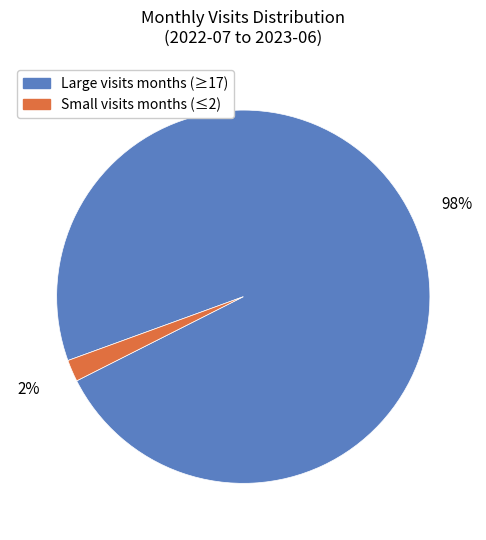

Does any single category account for the majority?

Yes